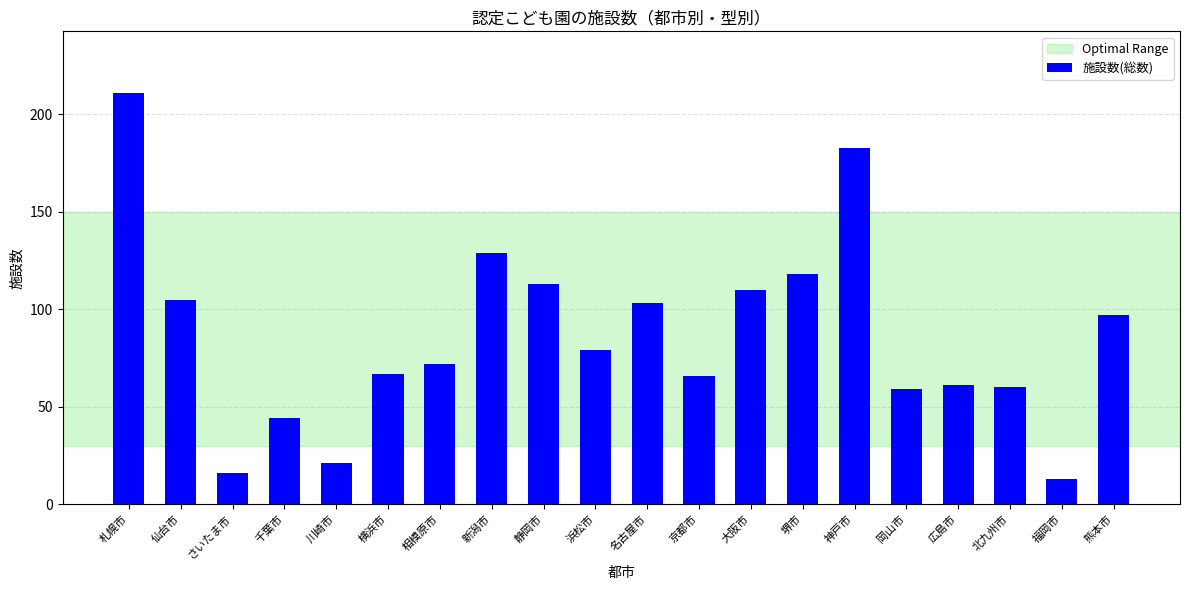

Count the number of categories in the chart.

20